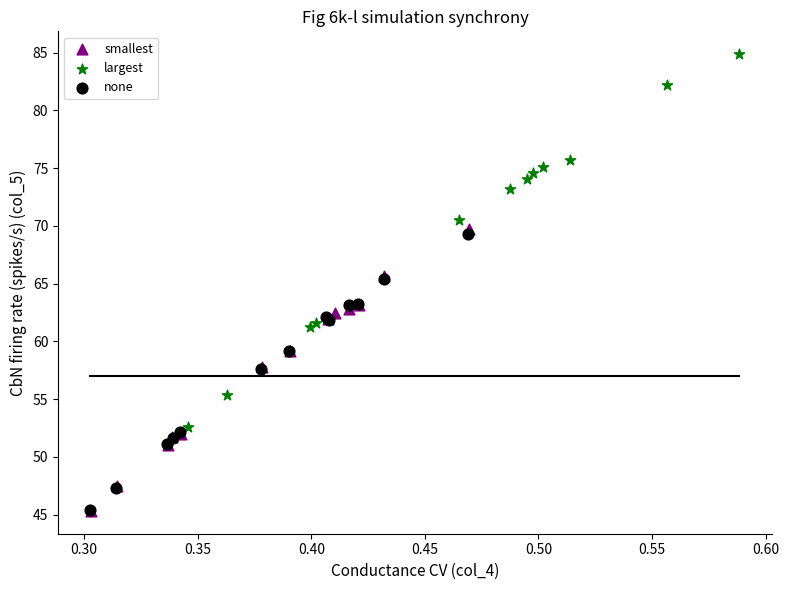

Which series has the widest spread of Y values?

largest